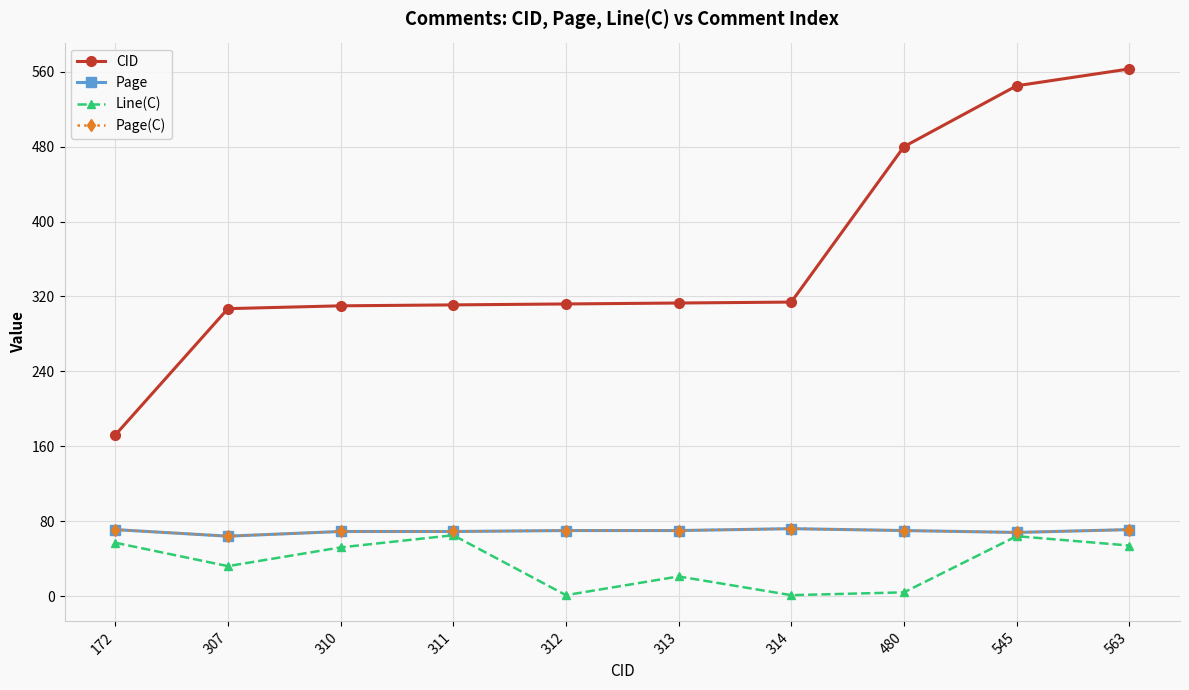

Which category has the highest value across all series?

563